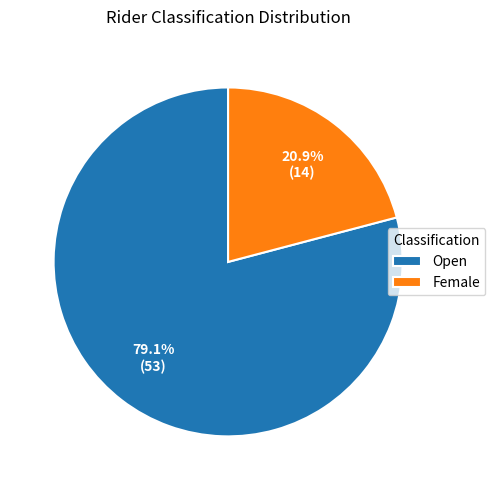

Approximately how many times larger is the value at Open compared to Female?

3.8